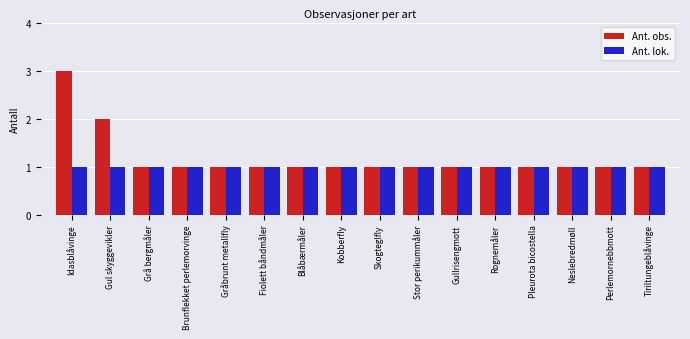

At which label is Ant. obs. closest to 2?

Gul skyggevikler